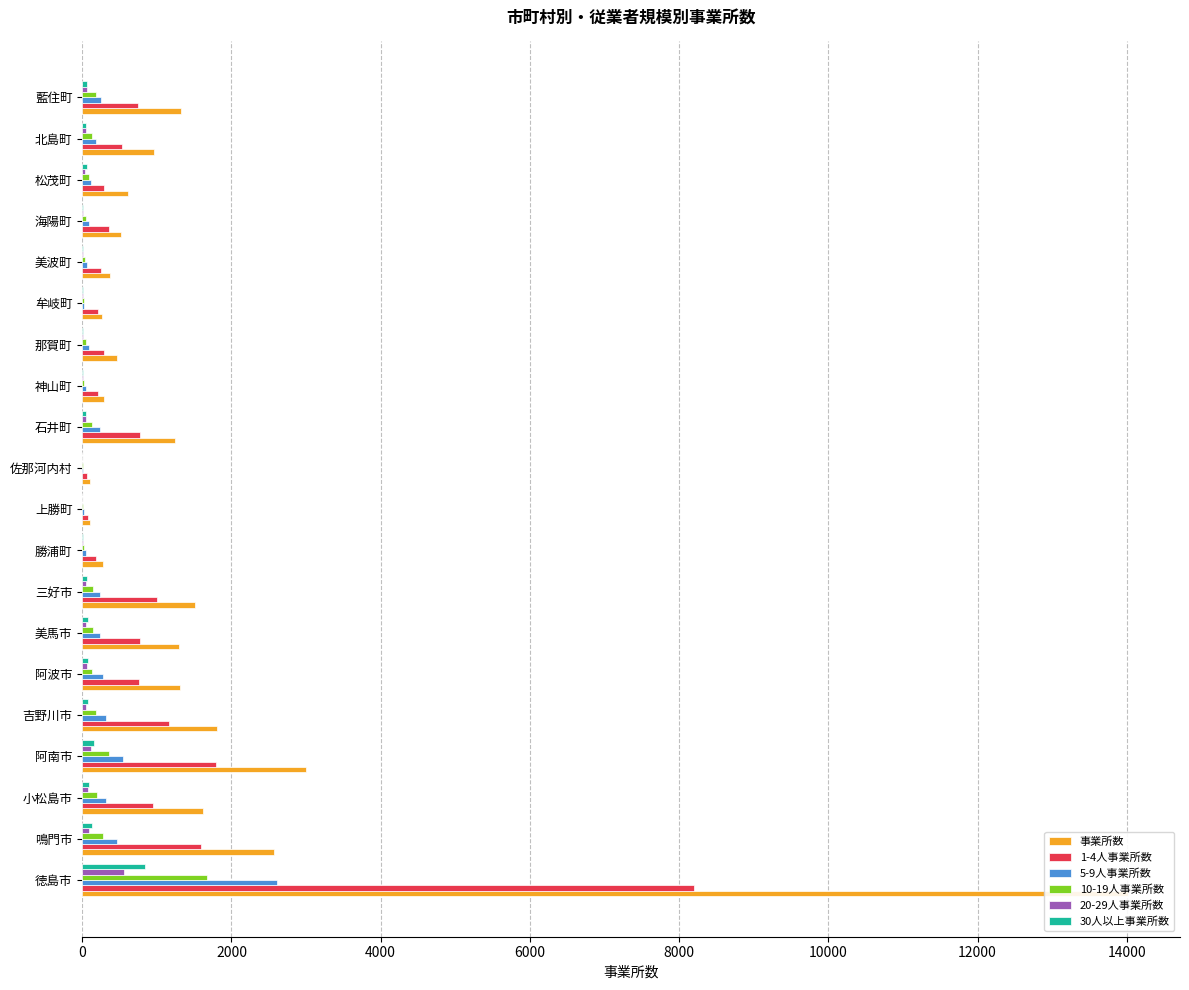

What is the approximate value of 10-19人事業所数 at 吉野川市?

179